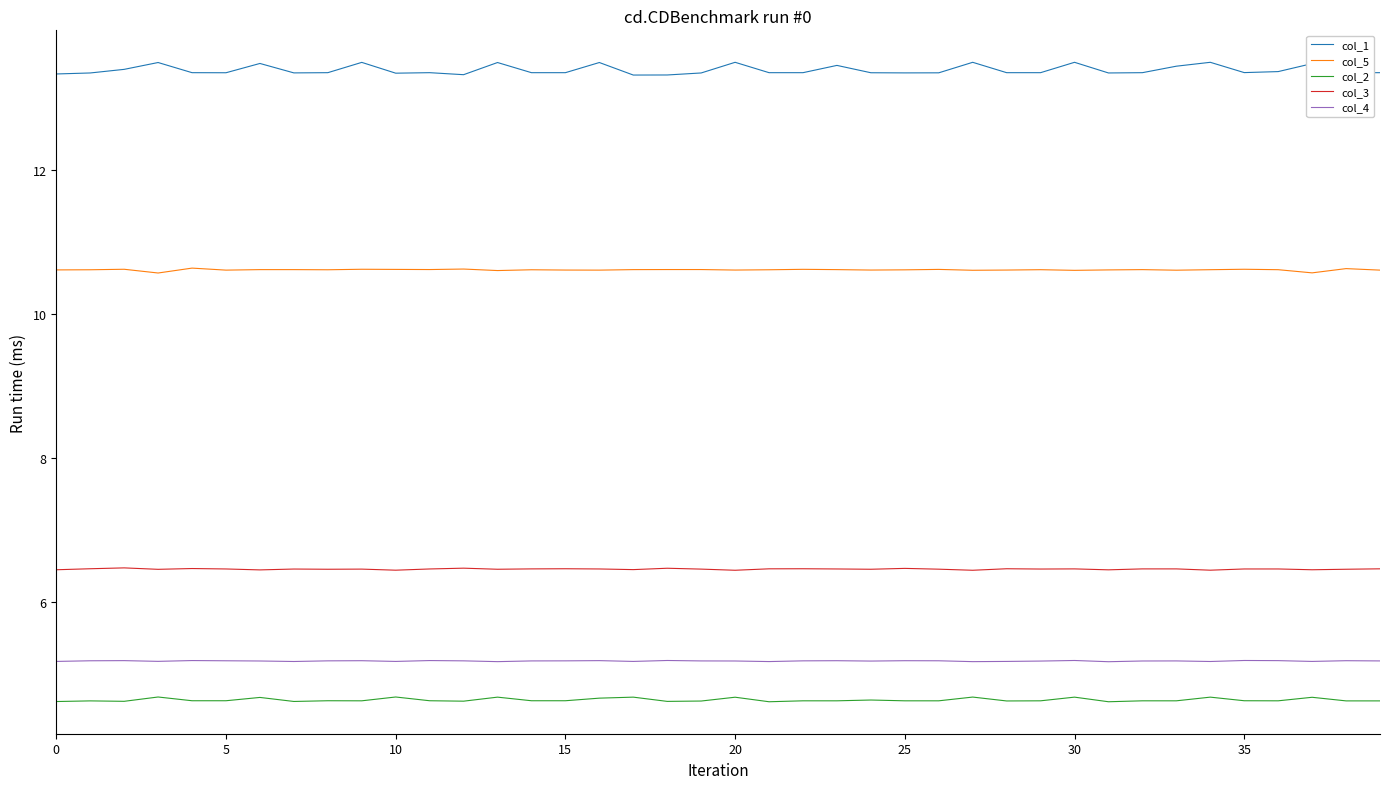

True or false: col_5 and col_1 intersect in this chart.

False